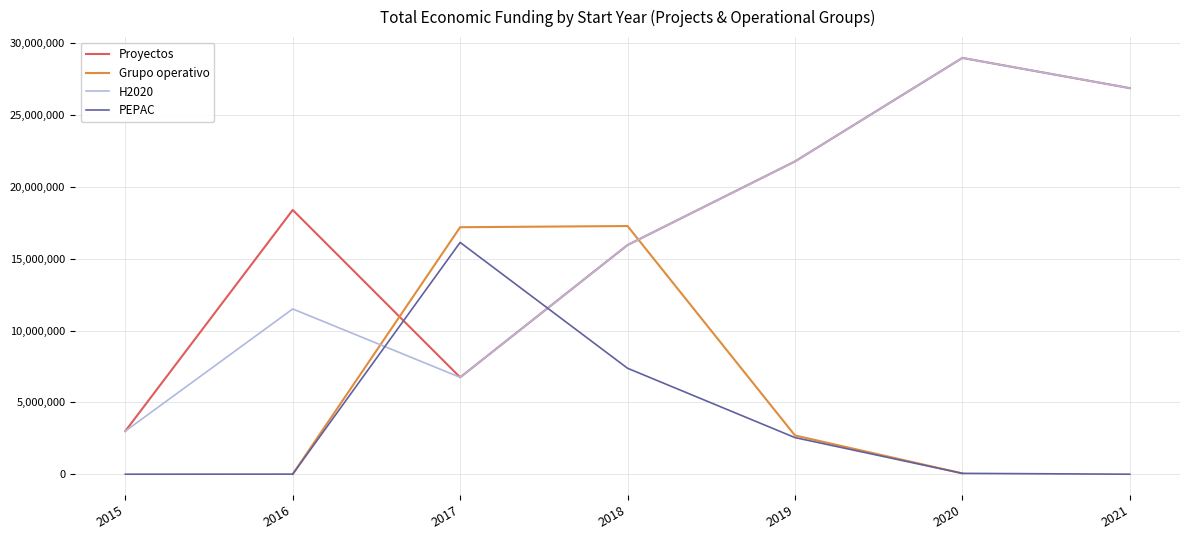

What is the average value of the H2020 series?

16411797